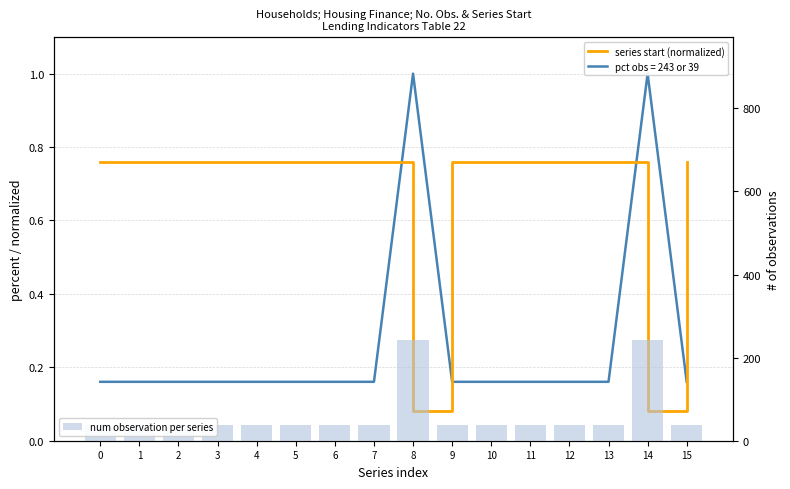

What is the approximate value of num observation per series at 9?

39.0